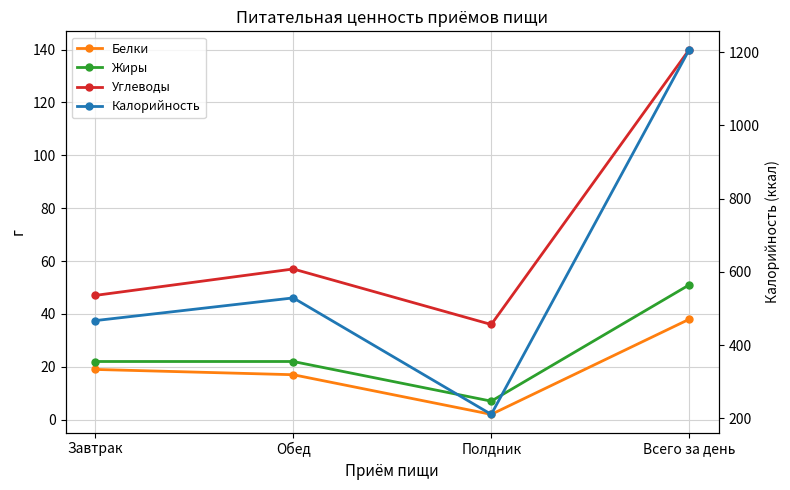

What is the difference between the maximum and minimum values in the Углеводы series?

104